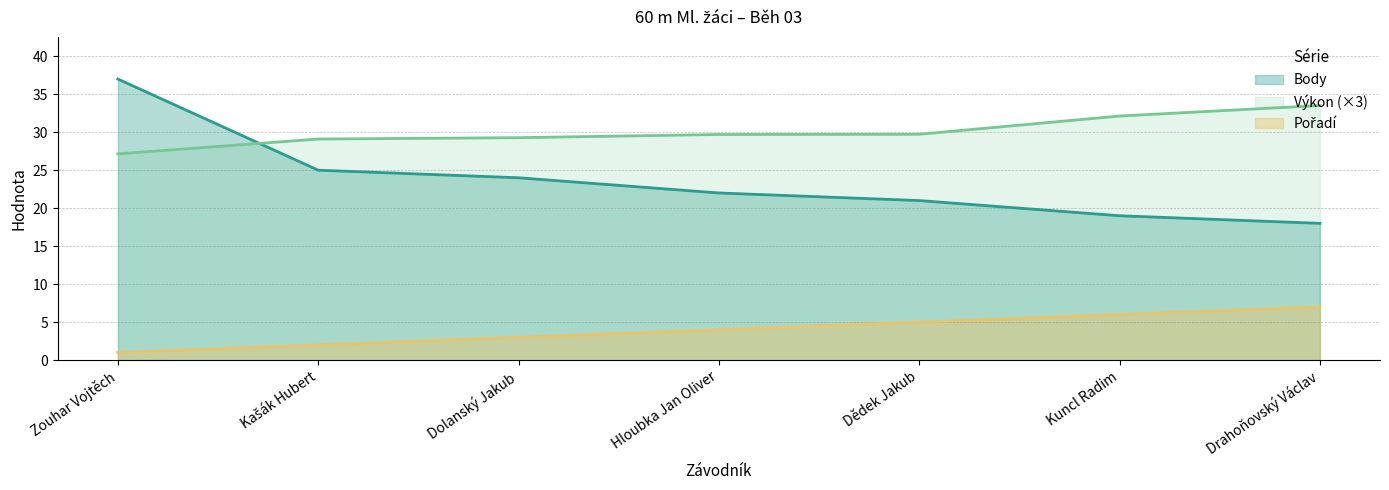

True or false: Body and Pořadí intersect in this chart.

False